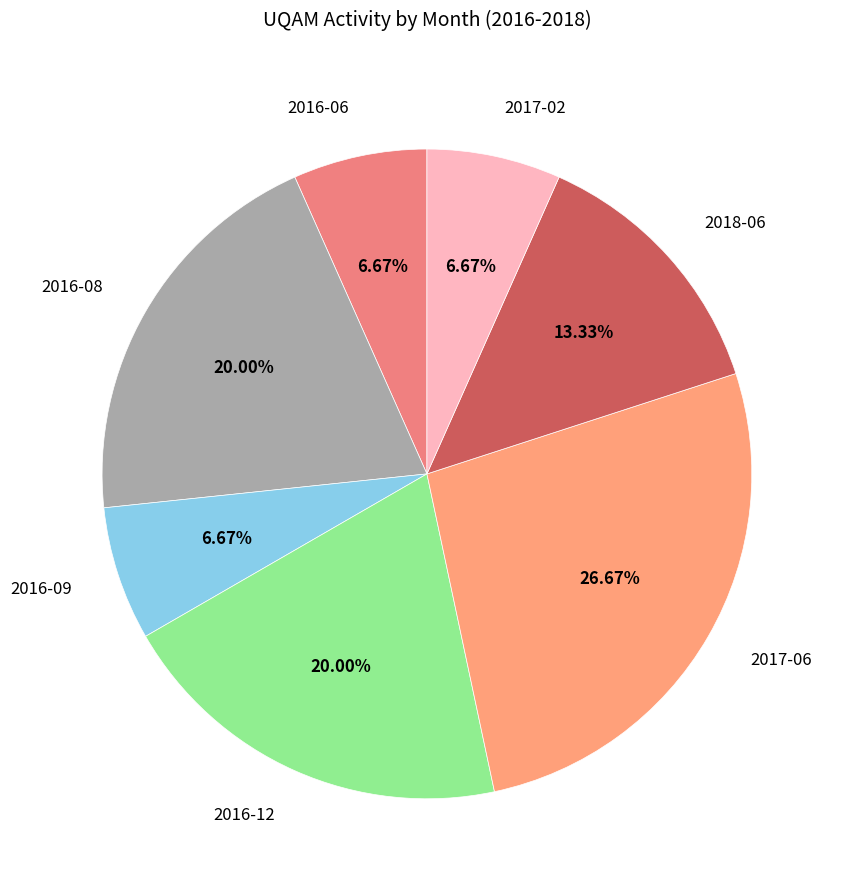

Count the number of slices in the pie.

7